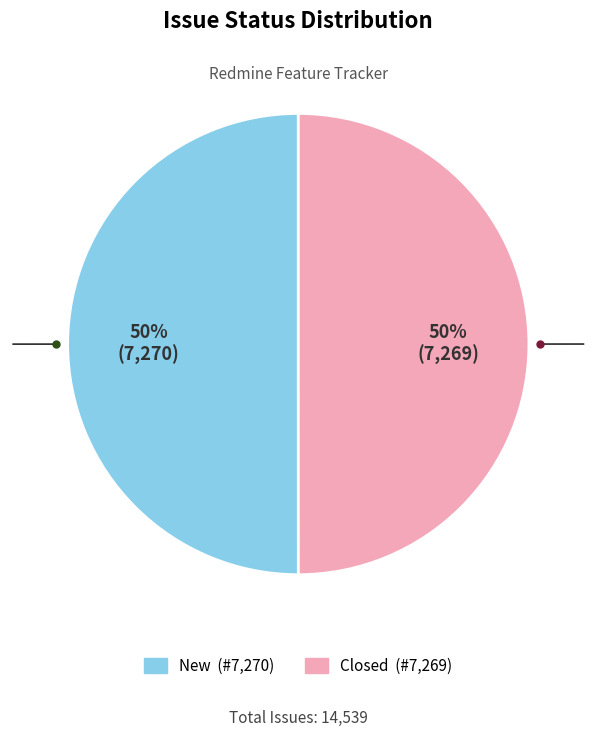

To the nearest percent, what is the average slice percentage?

50%